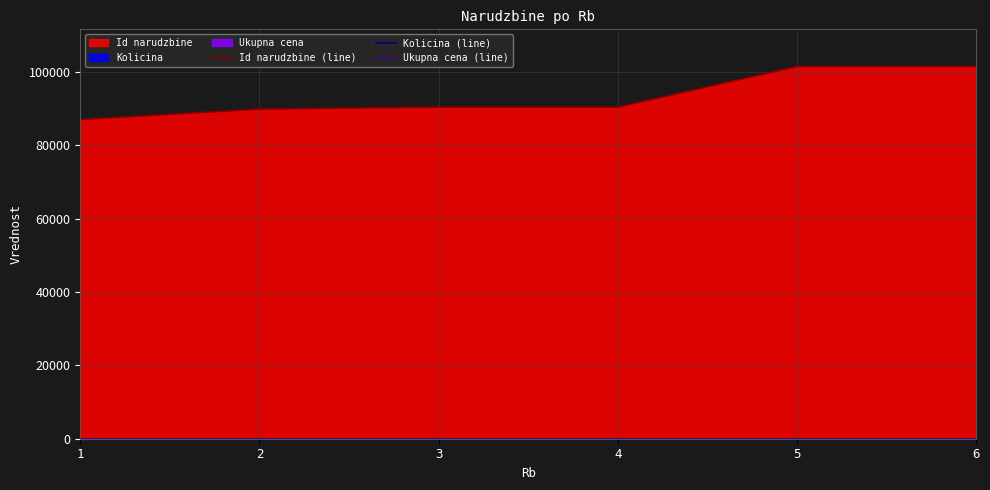

The Id narudzbine (line) series shows 29984 at 4. True or false?

False